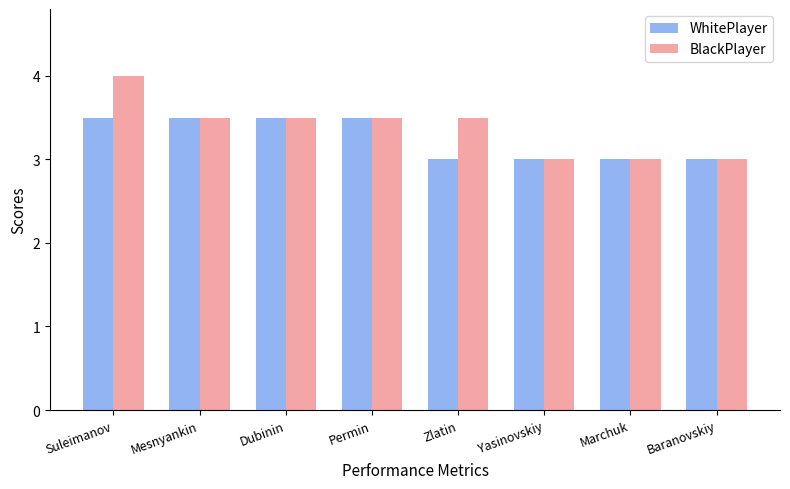

What is the maximum value for WhitePlayer?

3.5